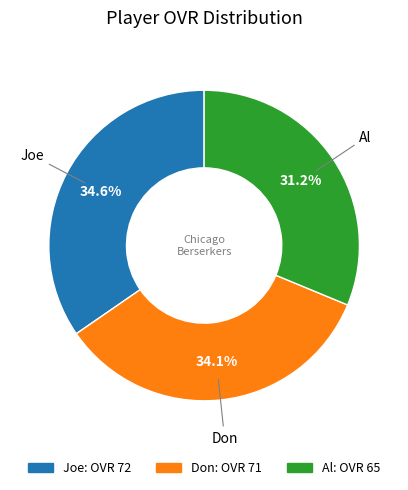

What is the smallest slice in the pie chart?

Al